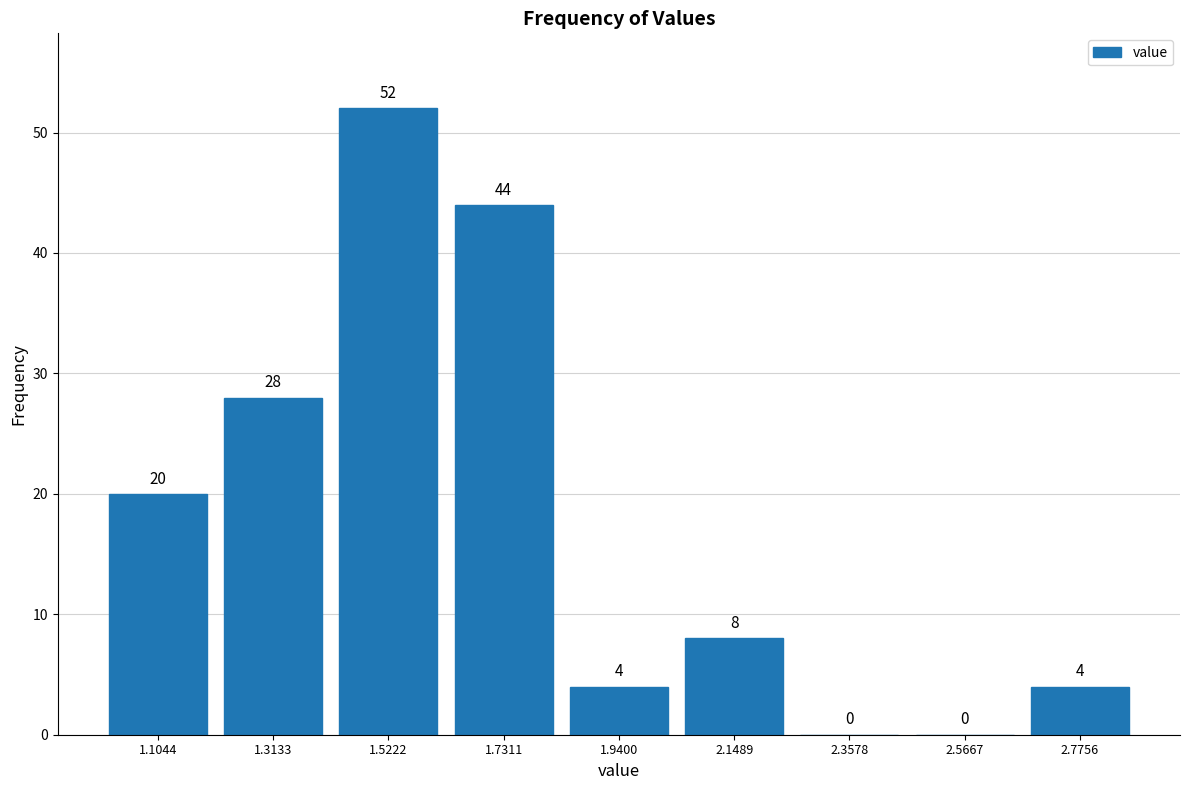

What is the height of the bar covering 1.65 to 1.85 on the x-axis? The bar edges are not printed on the chart, so give them approximately, as read against the axis.

44